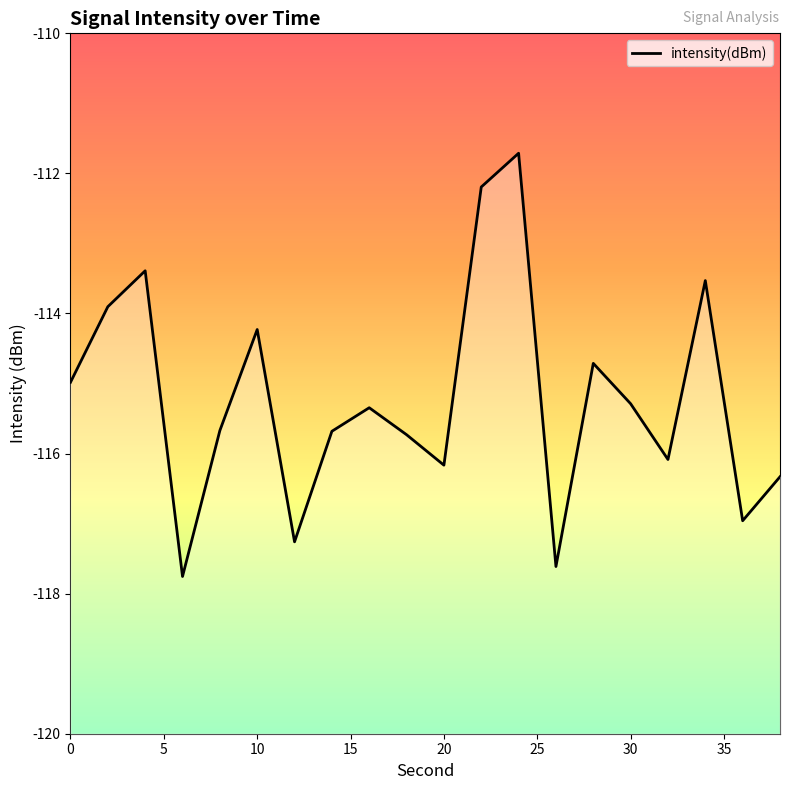

The chart shows a value of -115.3 at 30. True or false?

True